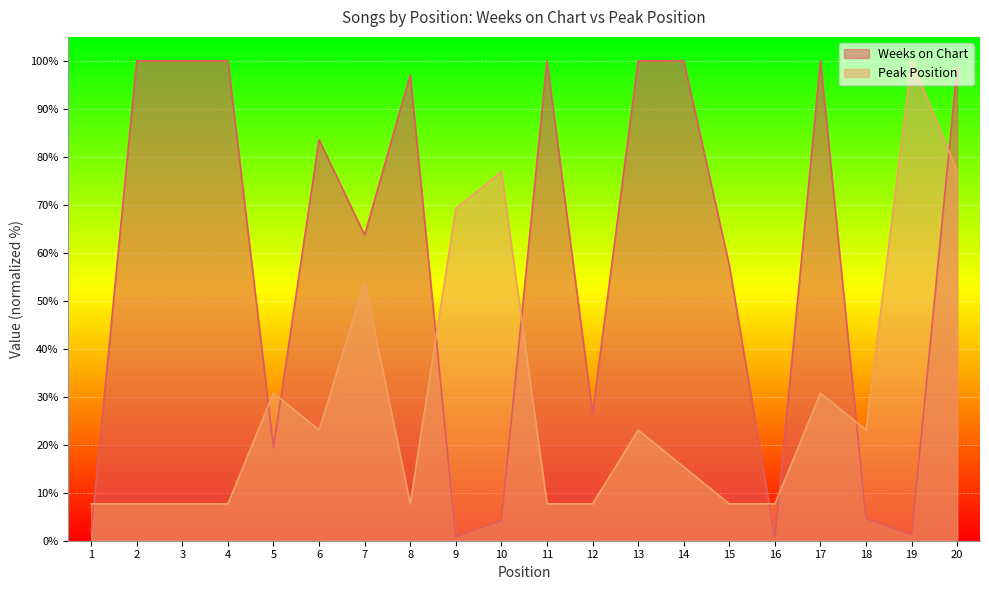

What is the total value across all series at 5?

50.2